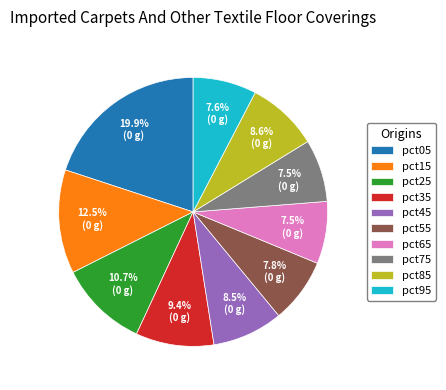

What percentage is the pct35 slice, to the nearest percent?

9%